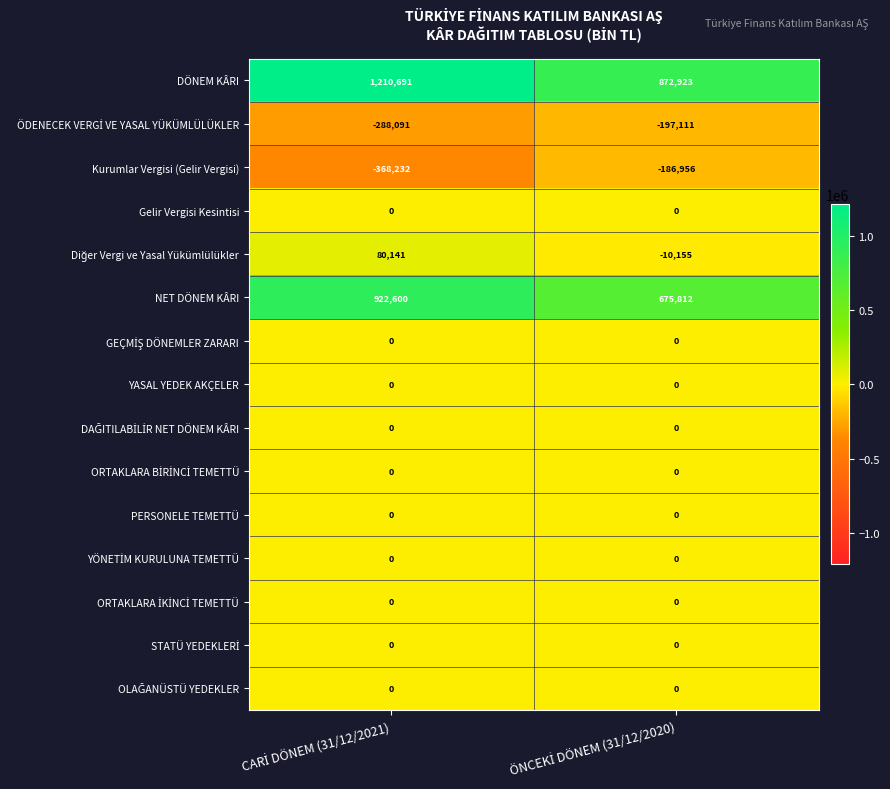

Which series has the largest total across all categories?

DÖNEM KÂRI